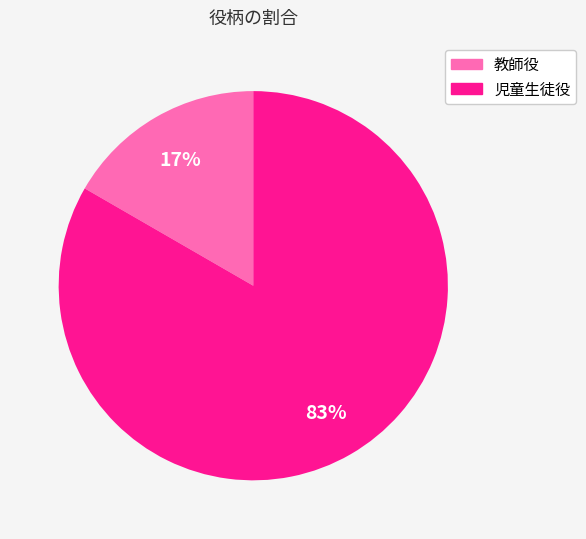

True or false: 教師役 accounts for 17% of the total.

True